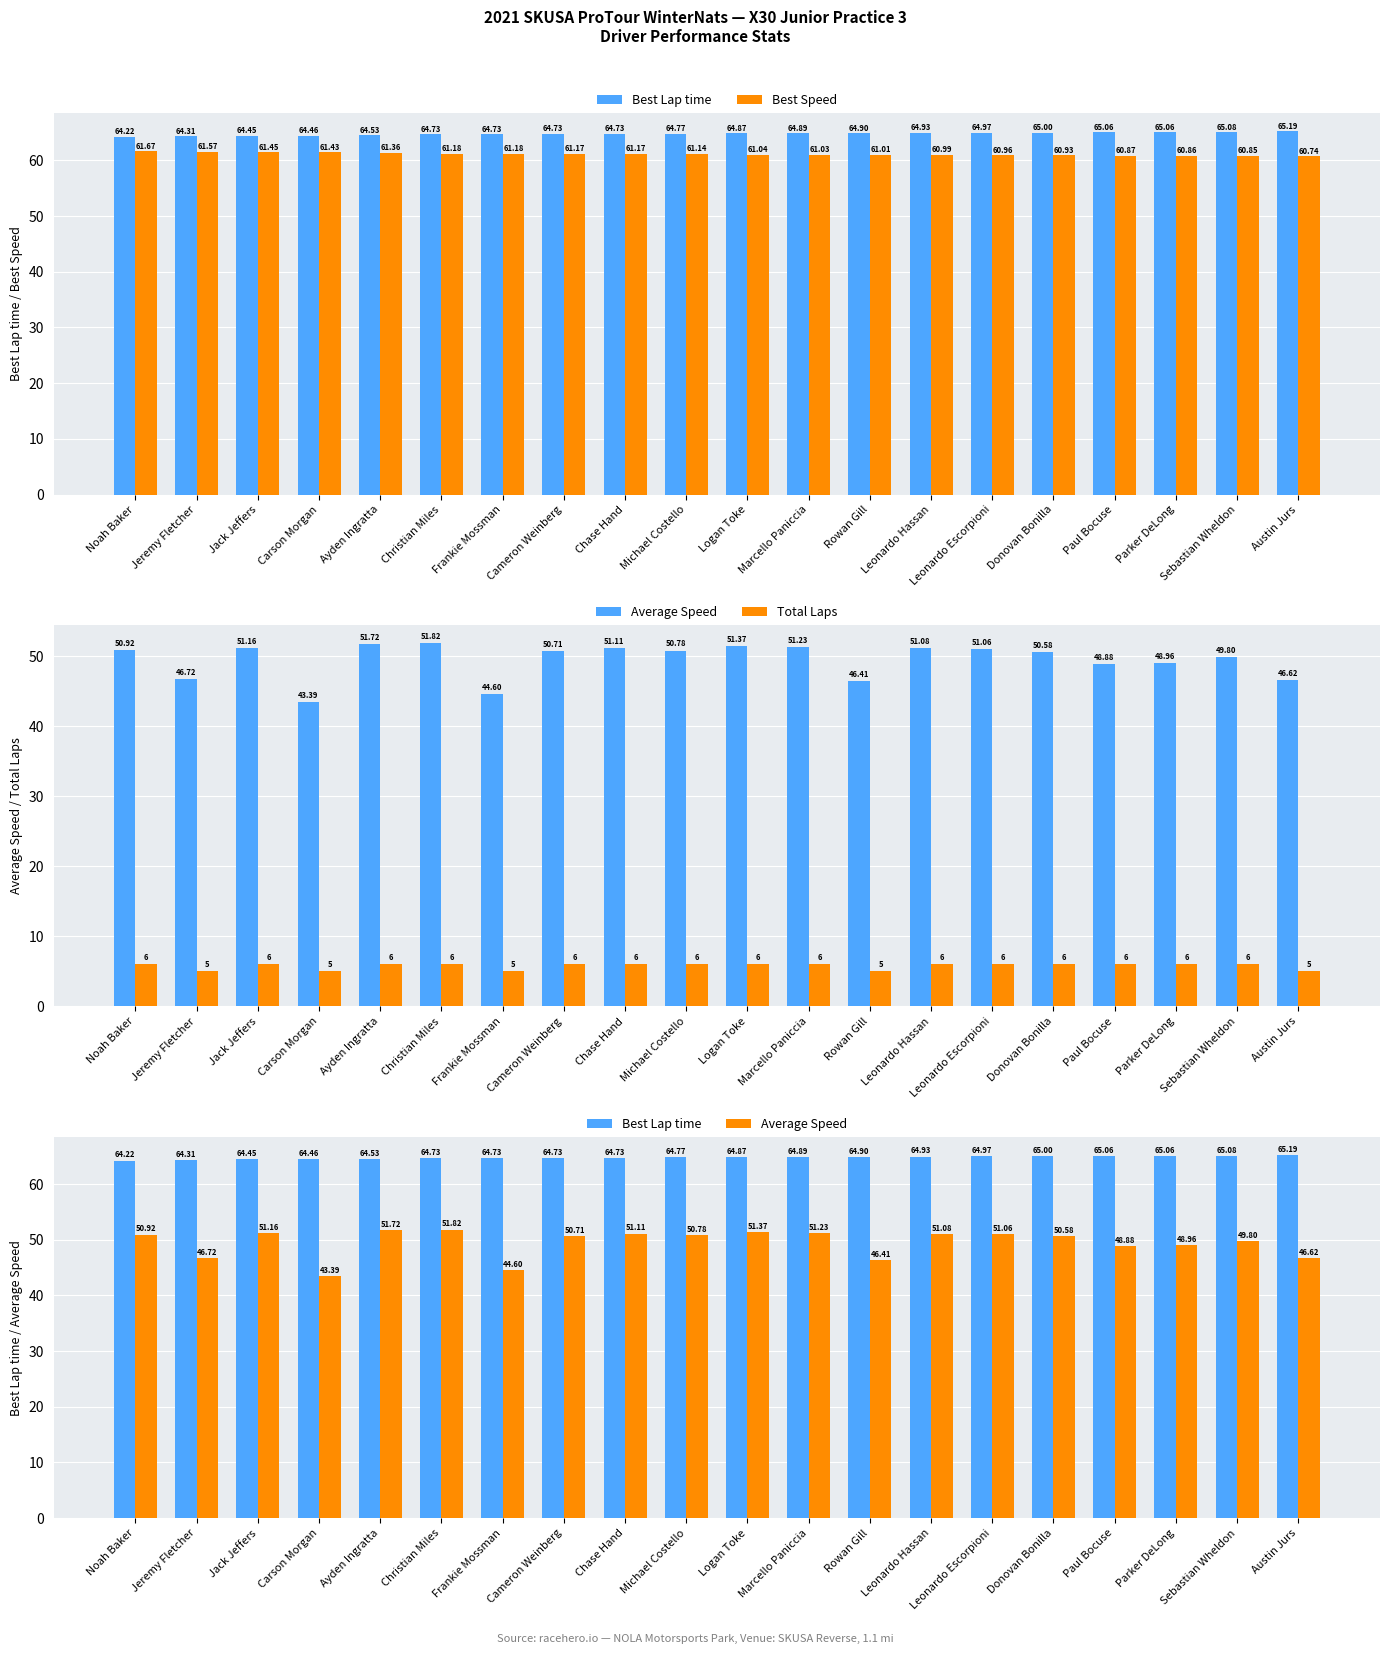

Count the number of categories in the chart.

20